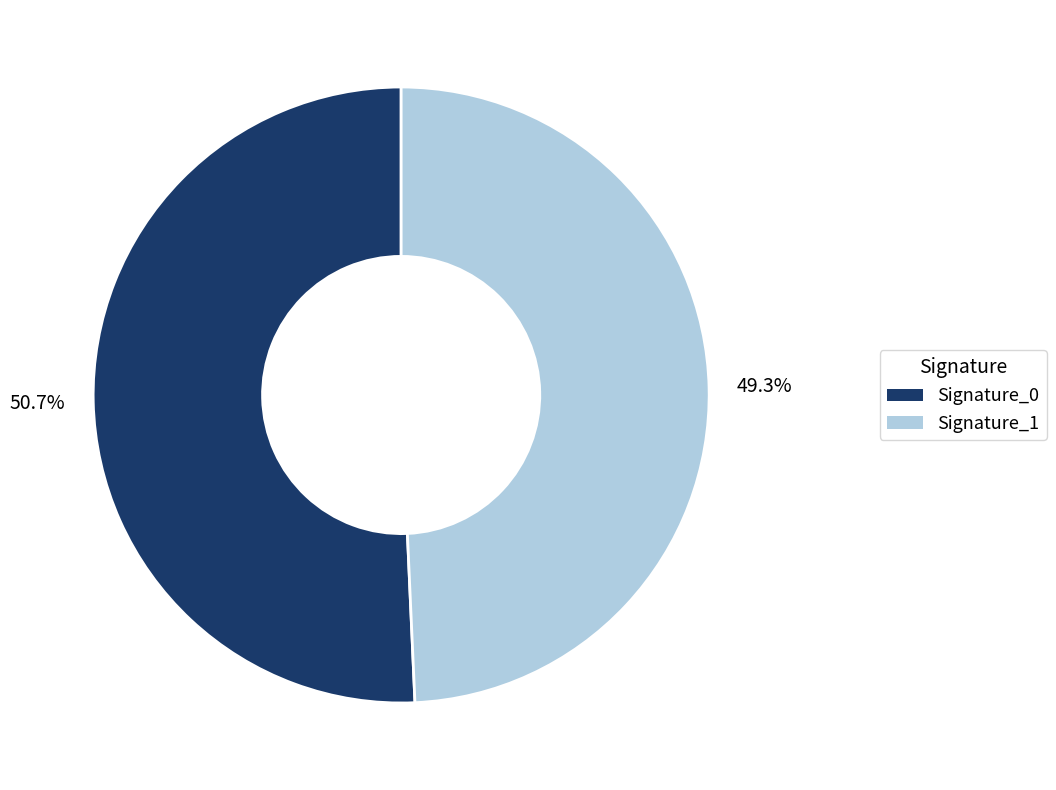

Is there a majority slice in this chart?

Yes